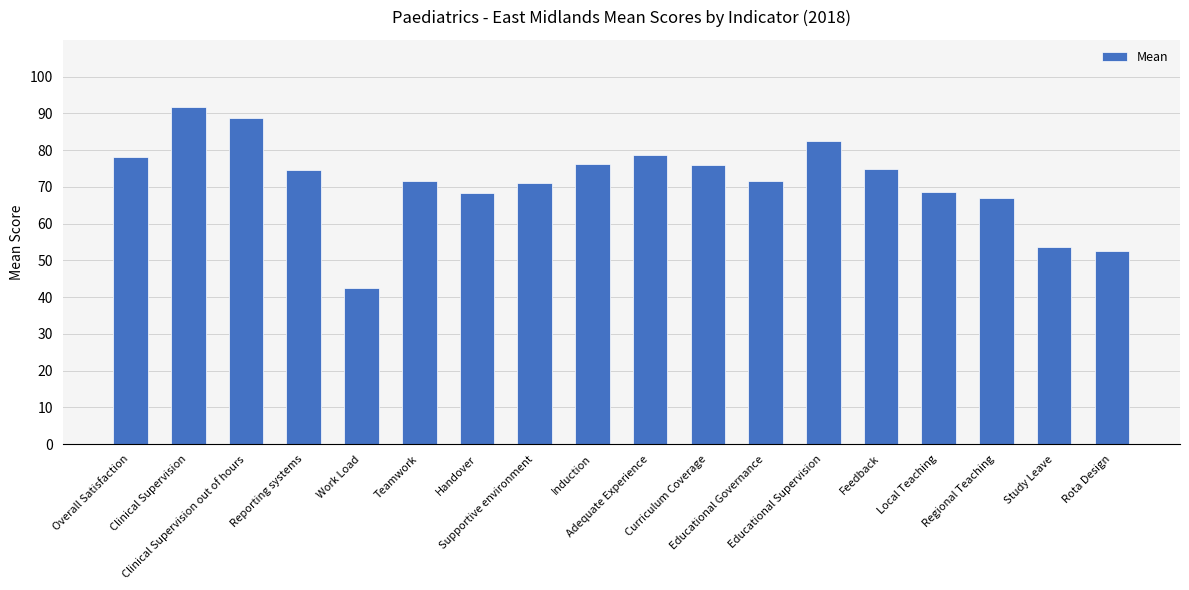

What is the sum of the values at Adequate Experience and Local Teaching?

147.2